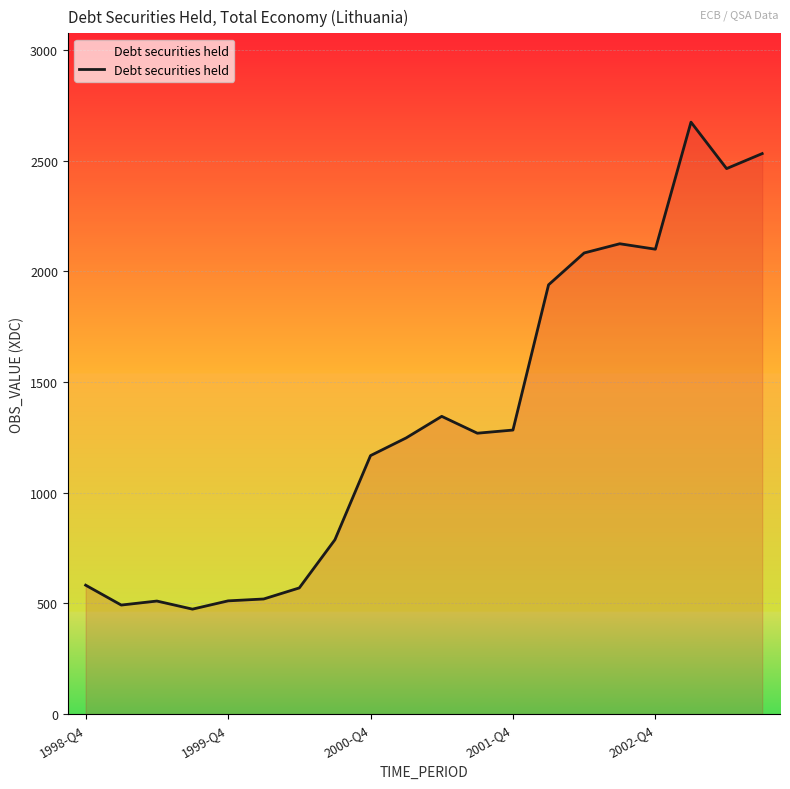

What is the minimum value shown in the chart?

474.3